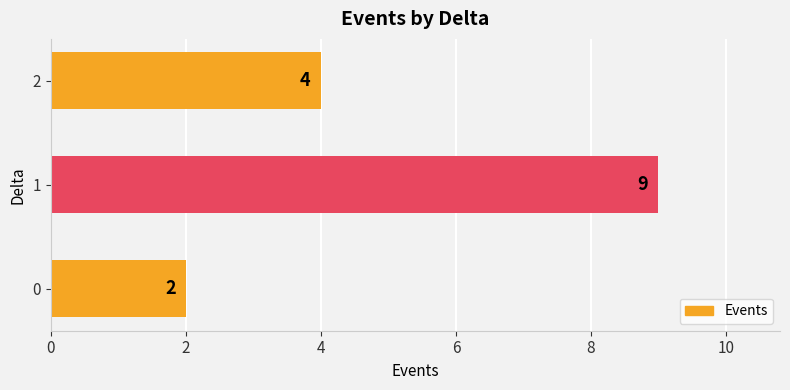

Rank the categories by value from highest to lowest.

1, 2, 0